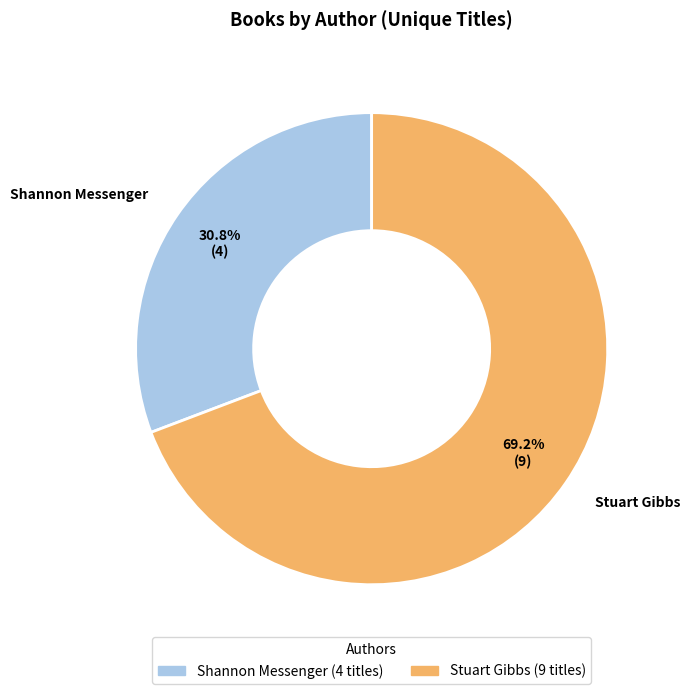

How many segments does this pie chart have?

2